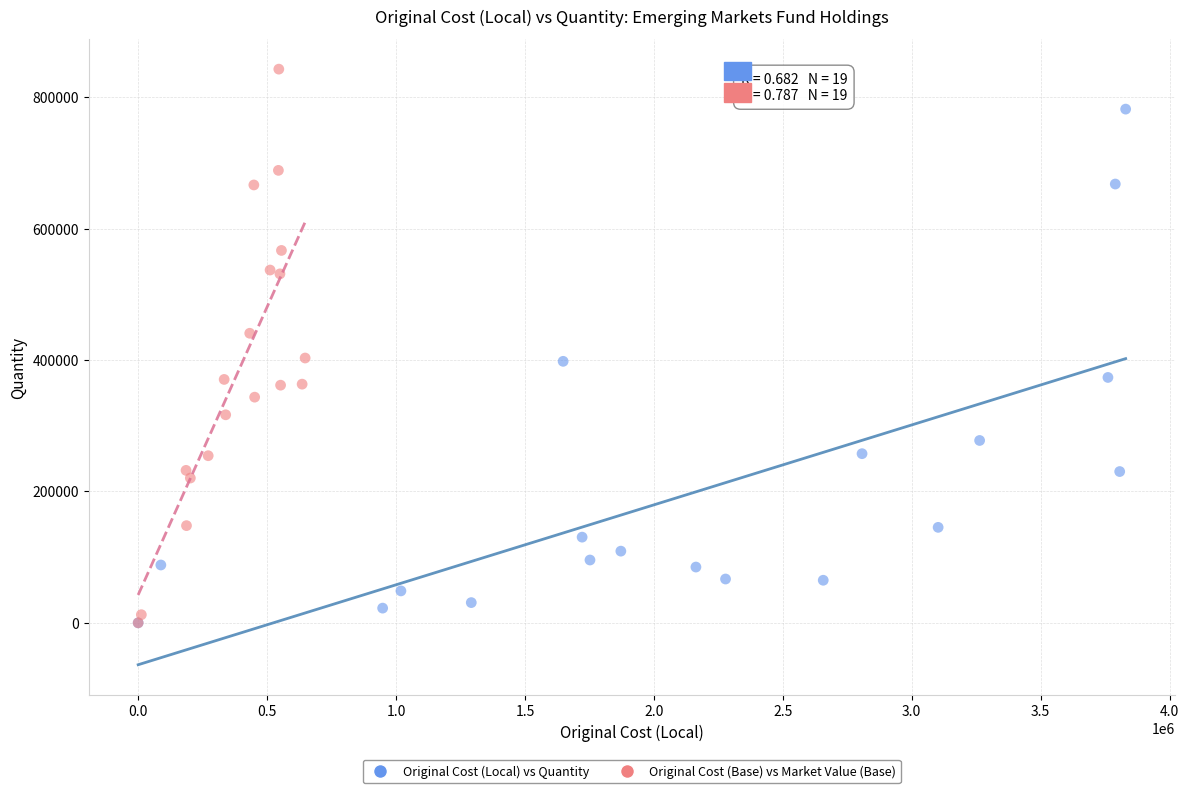

Which series has the widest spread of Y values?

Original Cost (Base) vs Market Value (Base)